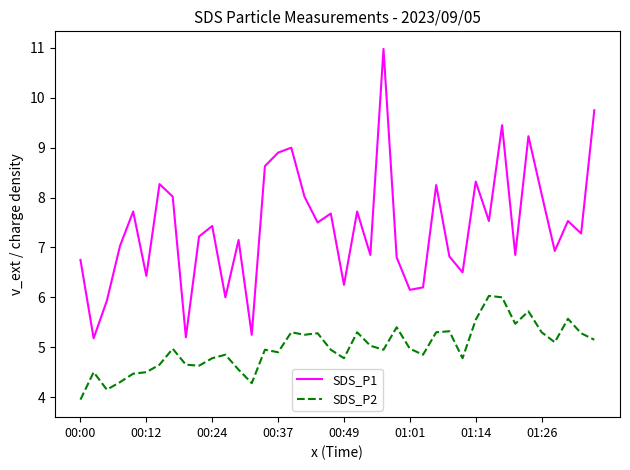

Which series has the largest range (max minus min)?

SDS_P1